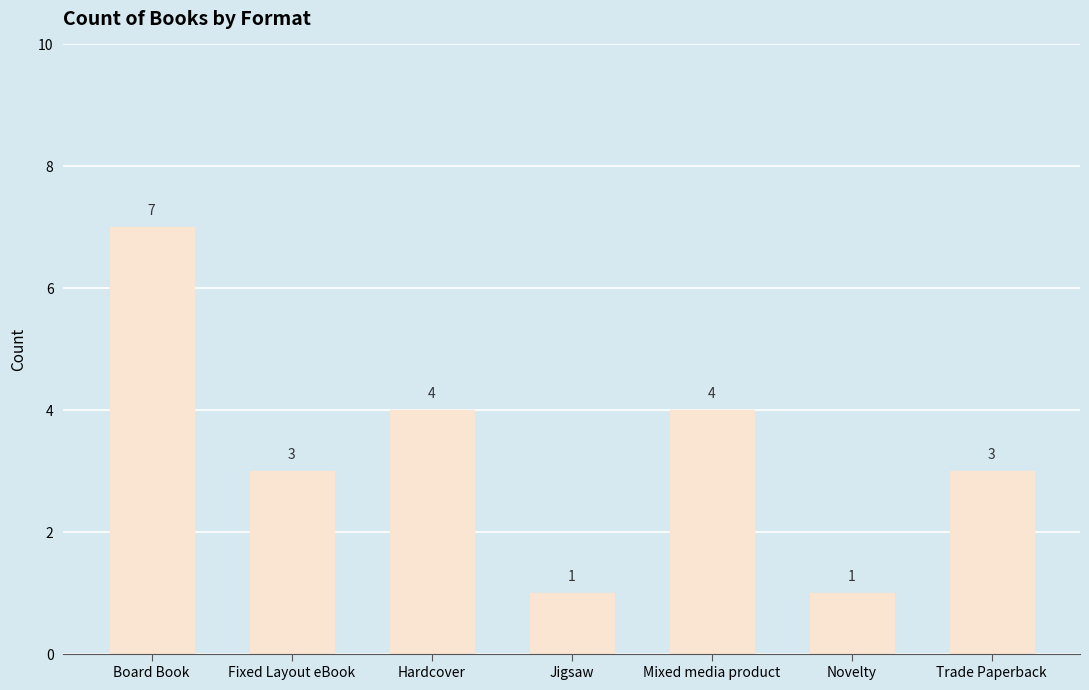

Does the chart contain stacked bars?

No